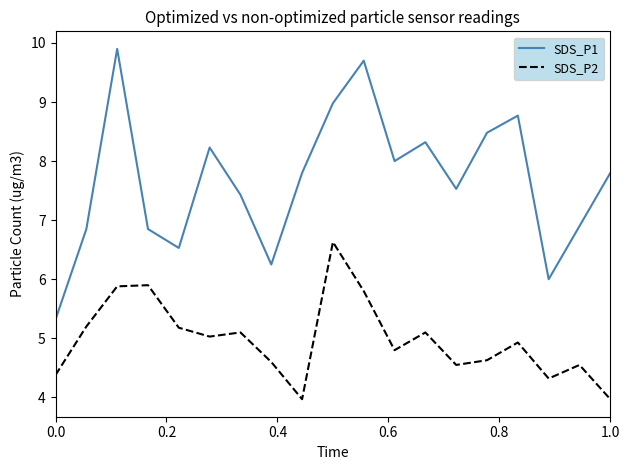

Which series has the largest total across all categories?

SDS_P1